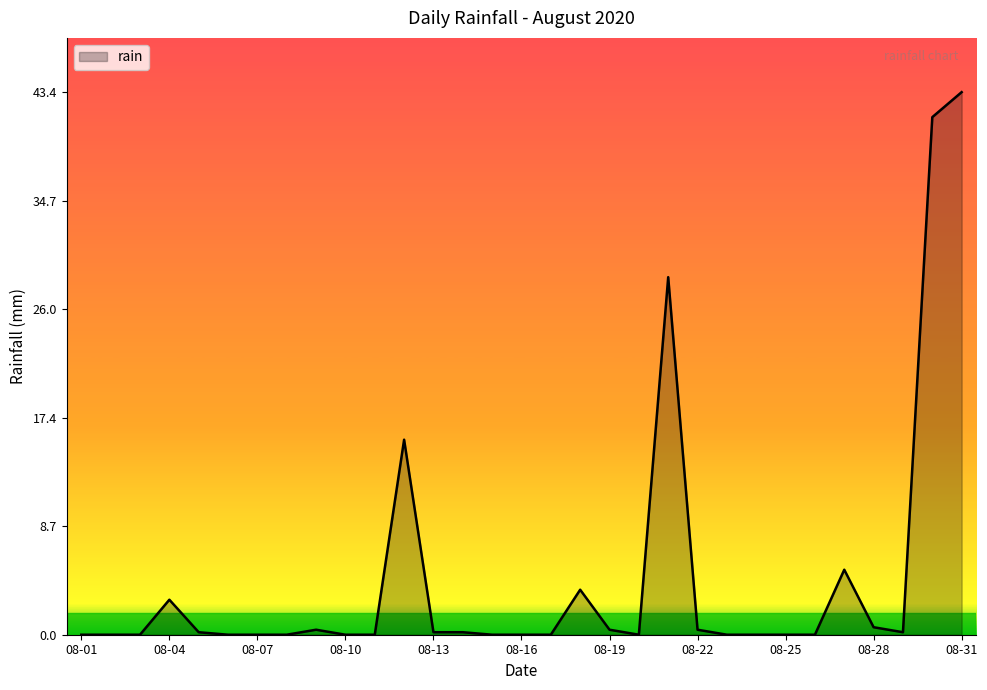

What is the greatest value displayed?

43.4